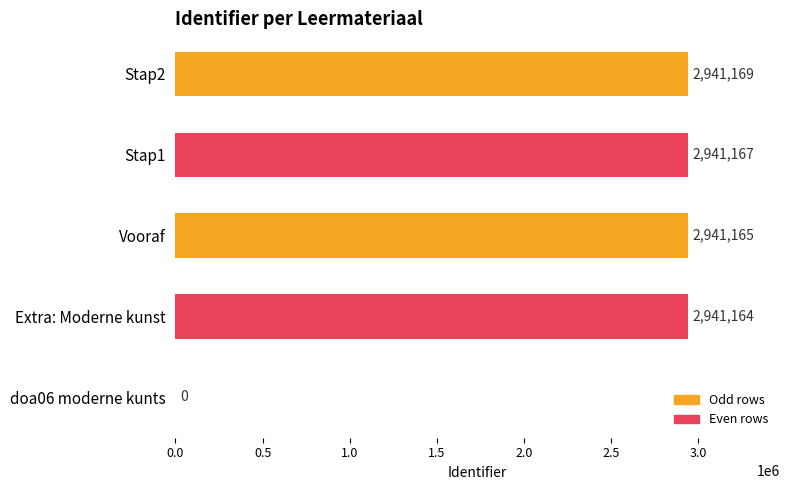

What is the sum of all values?

11764665